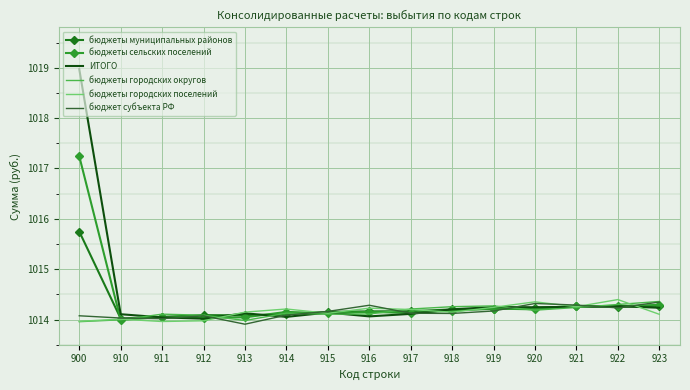

What is the smallest value displayed?

1013.9